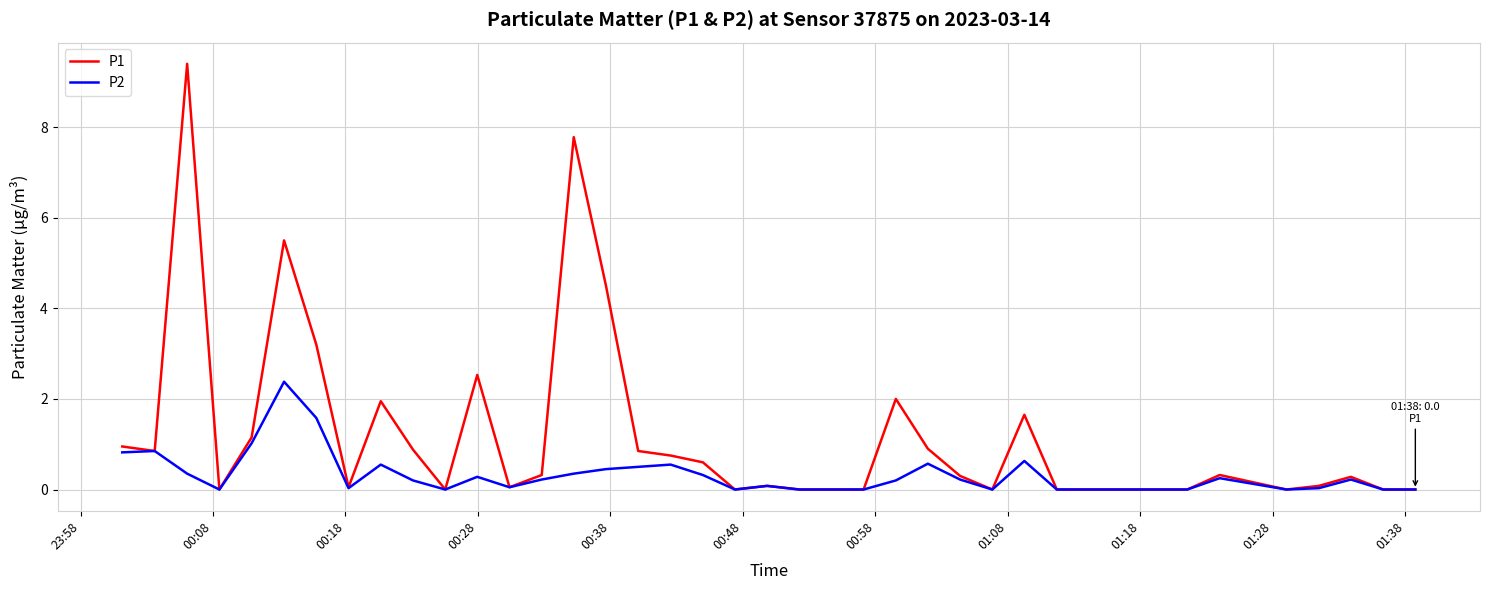

List the series in order of their overall mean, lowest first.

P2, P1